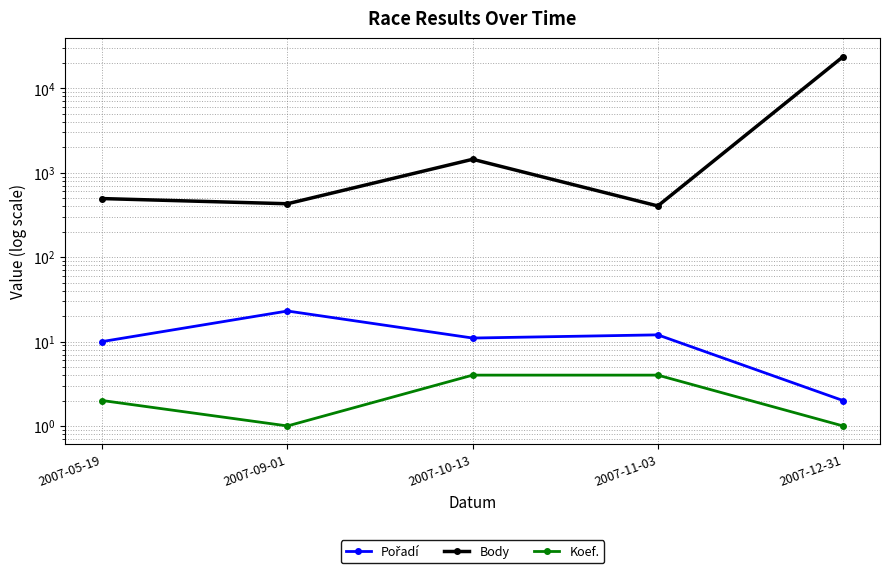

What is the total value across all series at 2007-12-31?

23658